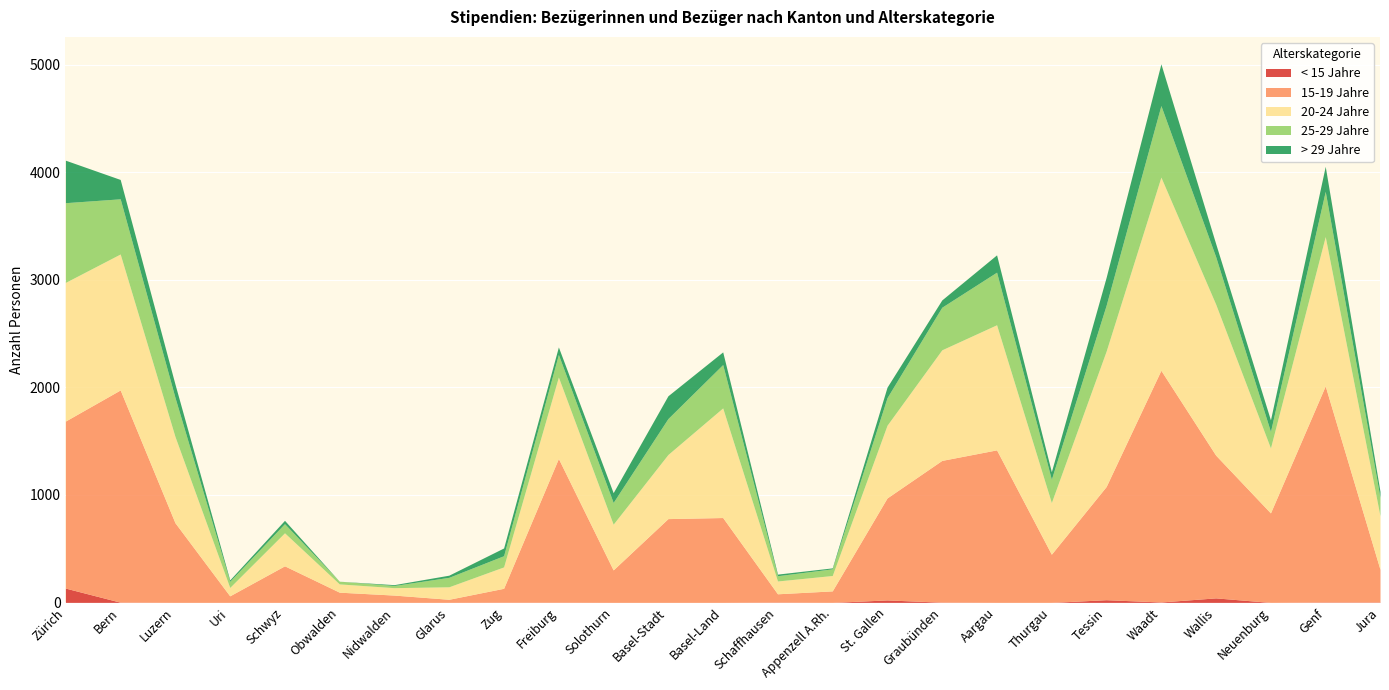

True or false: > 29 Jahre has more than 0 interior local peaks.

True